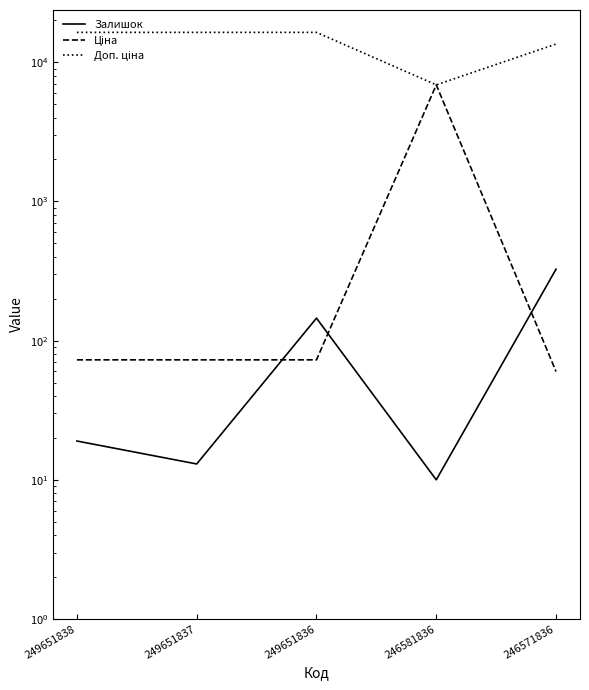

At which label does Залишок reach its minimum?

246581836